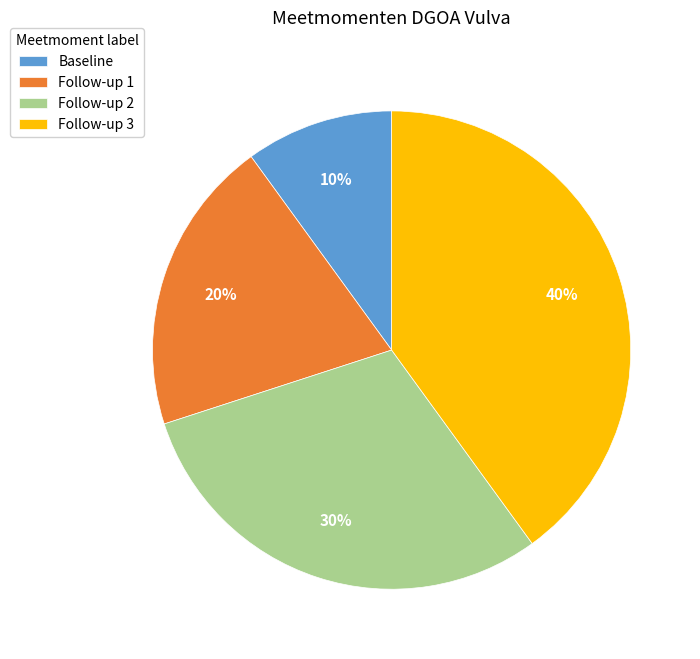

What percentage is the Follow-up 1 slice, to the nearest percent?

20%